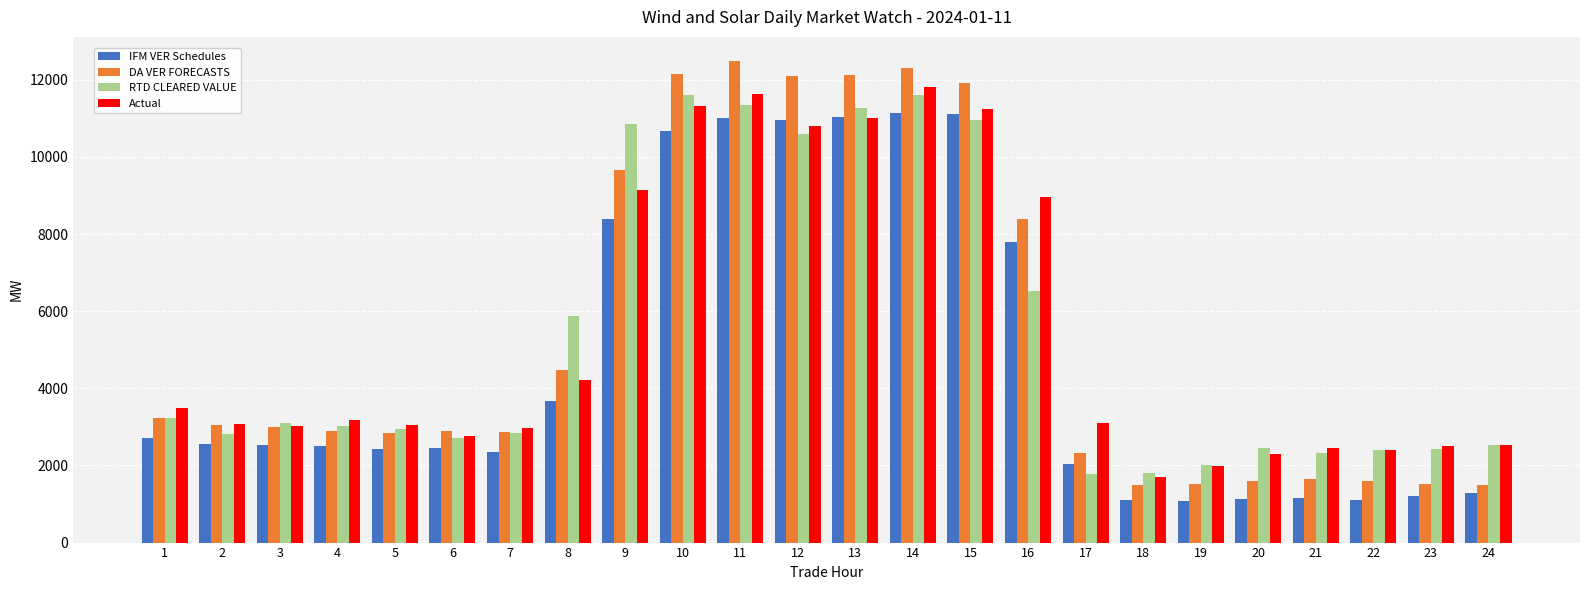

At how many categories does at least one series exceed 9315?

7